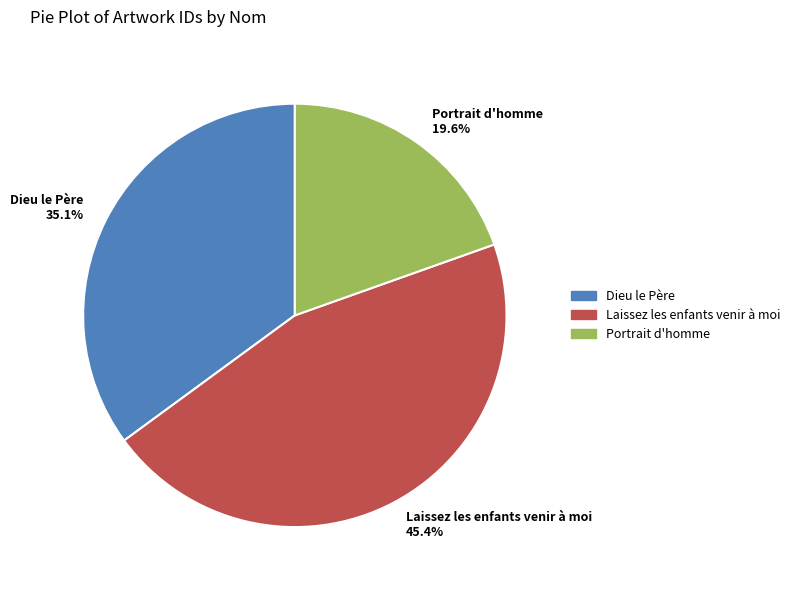

Which has a higher value, Laissez les enfants venir à moi or Dieu le Père?

Laissez les enfants venir à moi